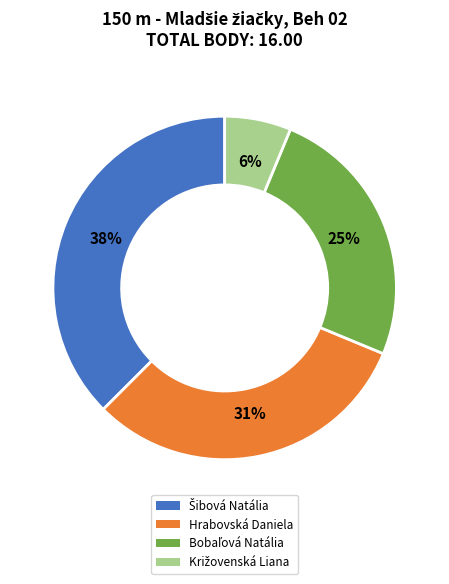

Is there any slice that represents more than half of the pie?

No